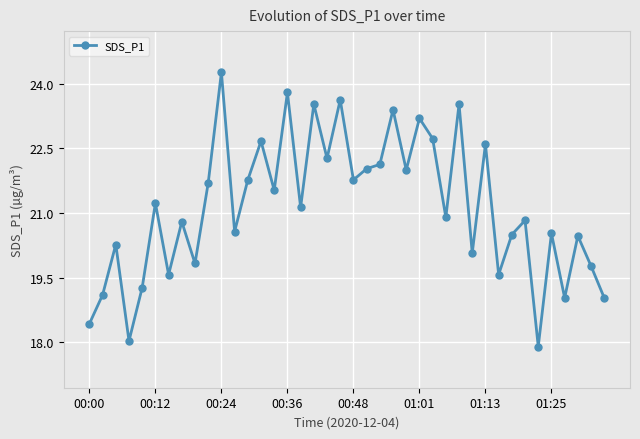

What is the greatest value displayed?

24.3